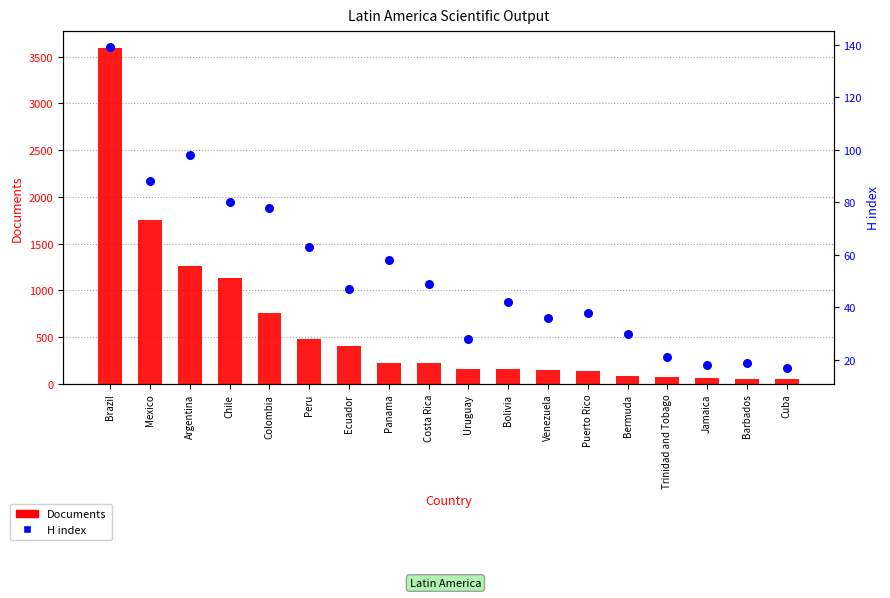

At how many categories does at least one series exceed 2327?

1